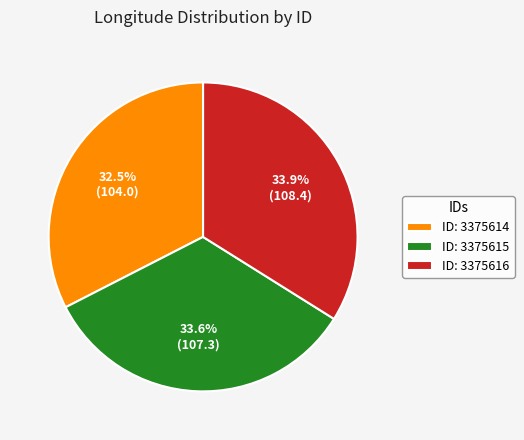

Which category has the smallest portion of the pie?

ID: 3375614